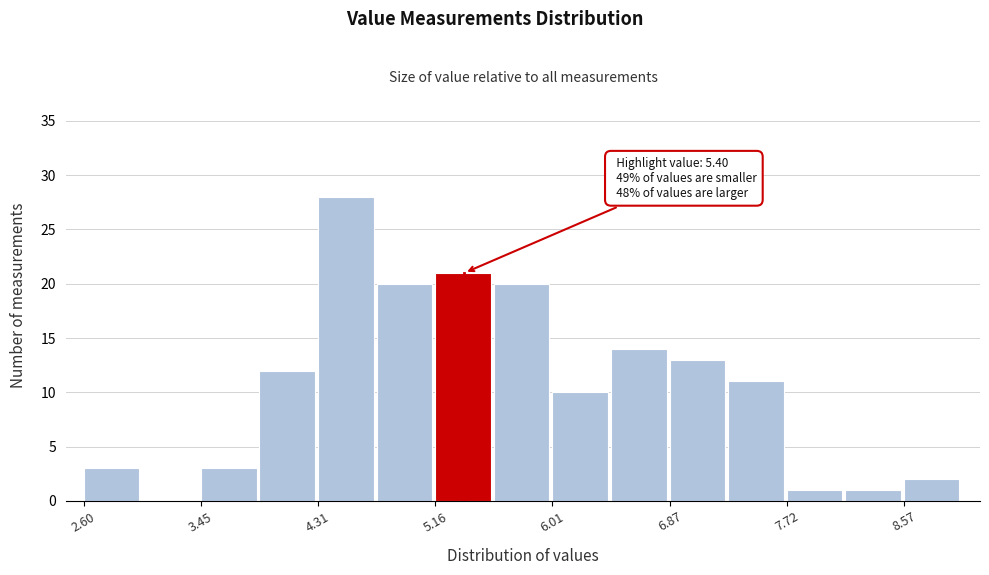

Over which range of the x-axis is the bar tallest?

4.3 to 4.7